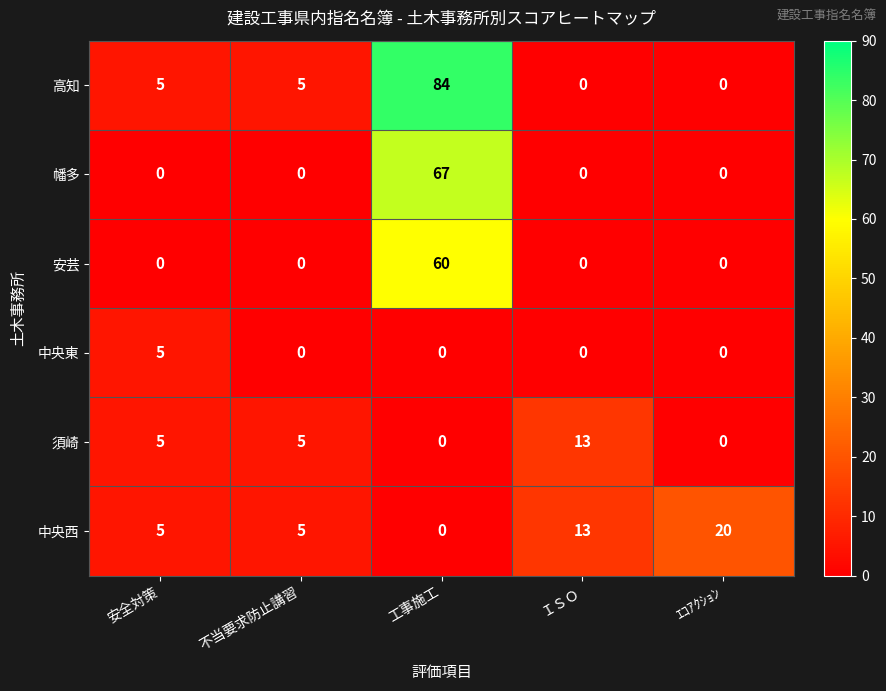

How many data points does each series have?

5